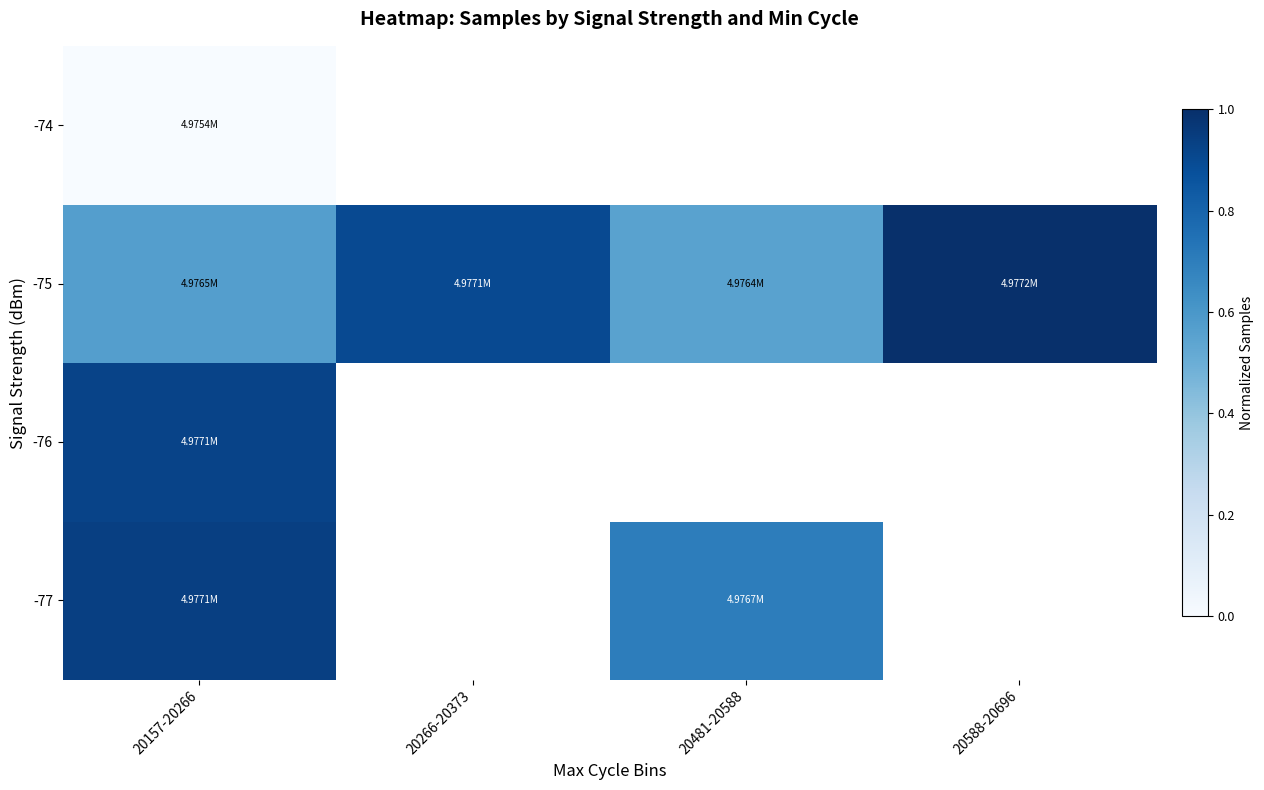

How many categories are shown in the chart?

4